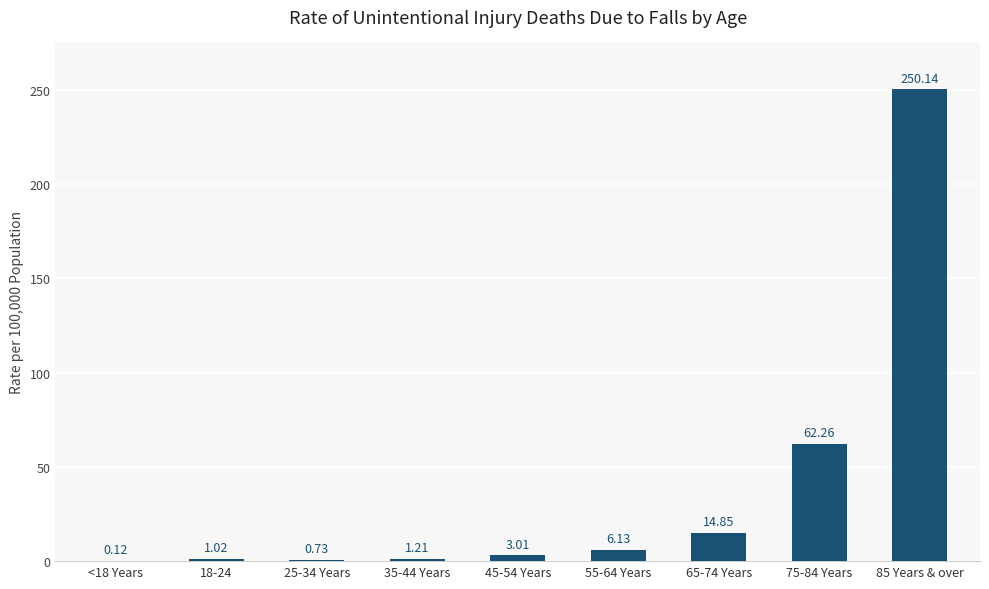

Which has a higher value, 25-34 Years or <18 Years?

25-34 Years